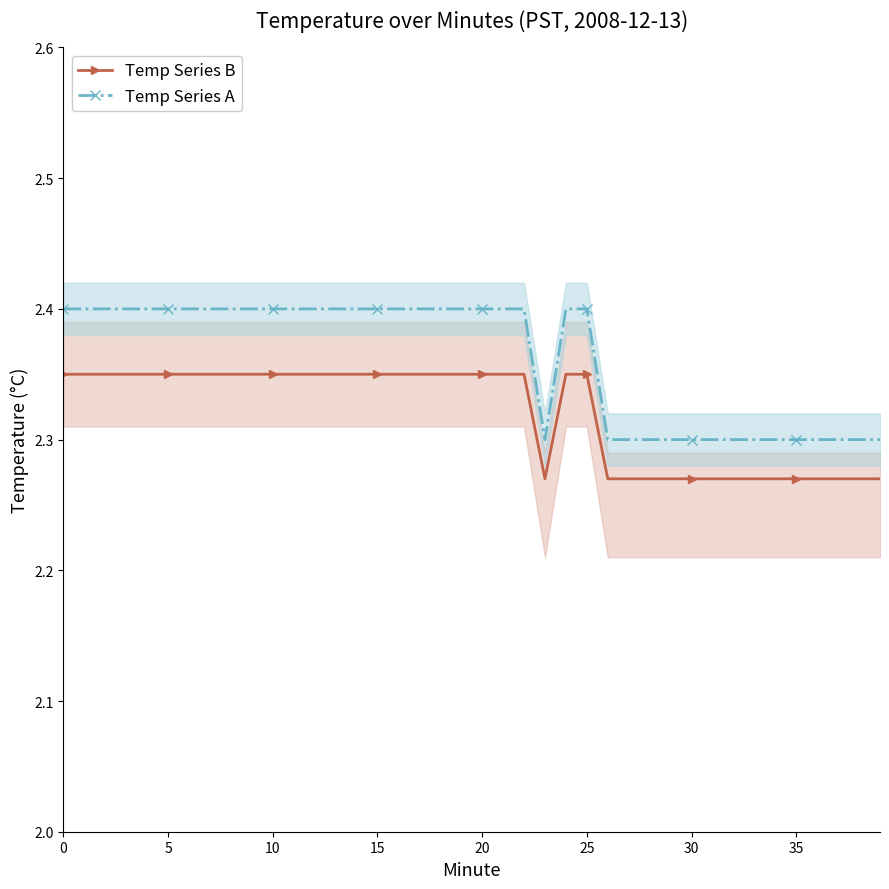

How many lines are shown in the chart?

2